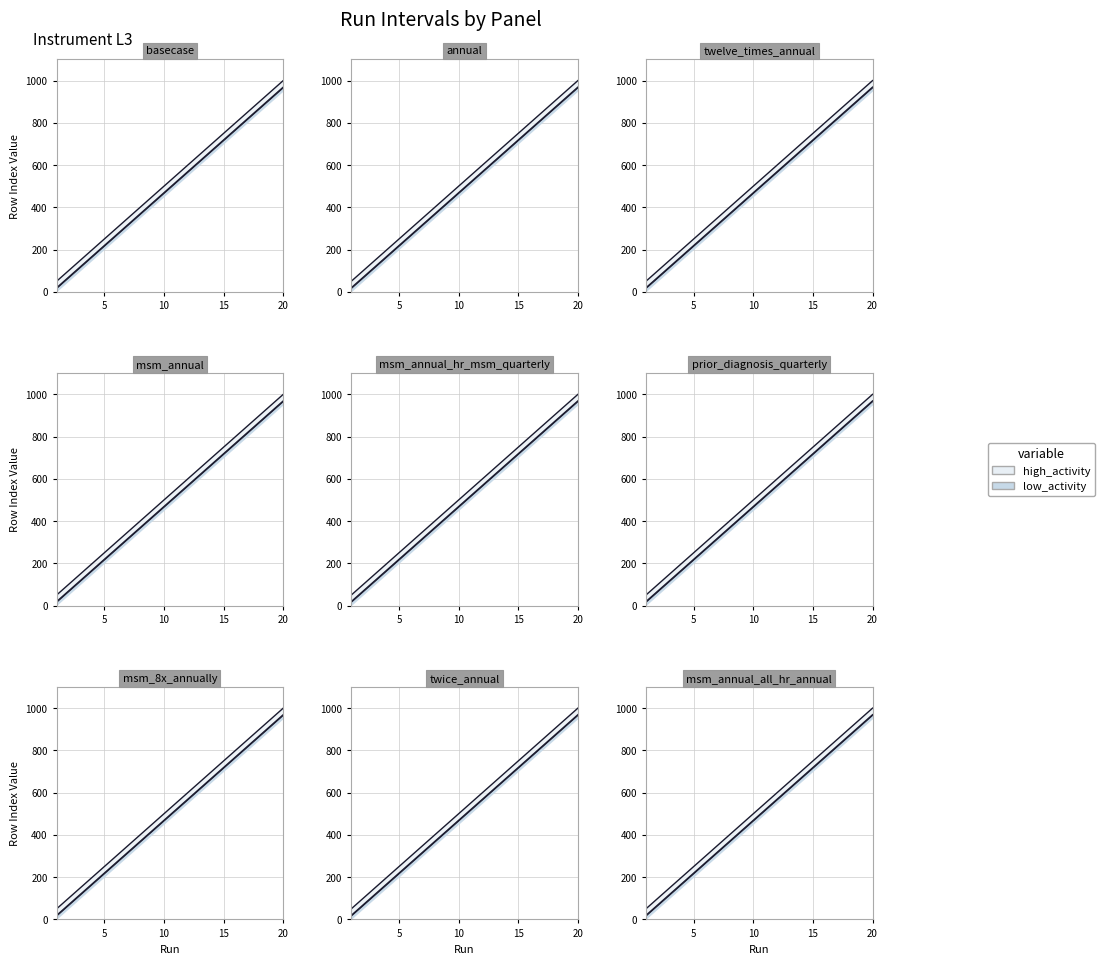

True or false: Data end has a value of 1422 at 19.

False